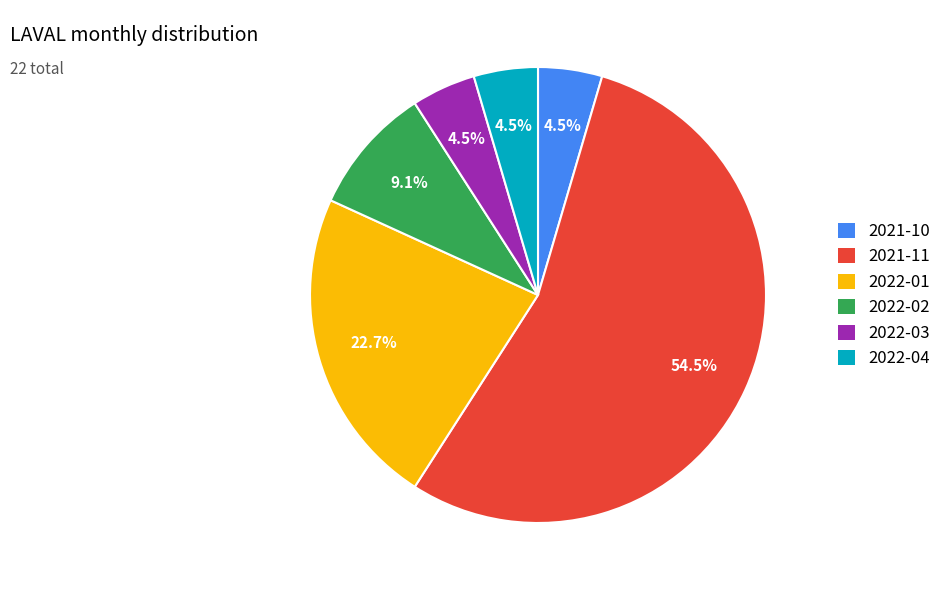

What is the ratio of the value at 2021-10 to the value at 2022-03?

1.0